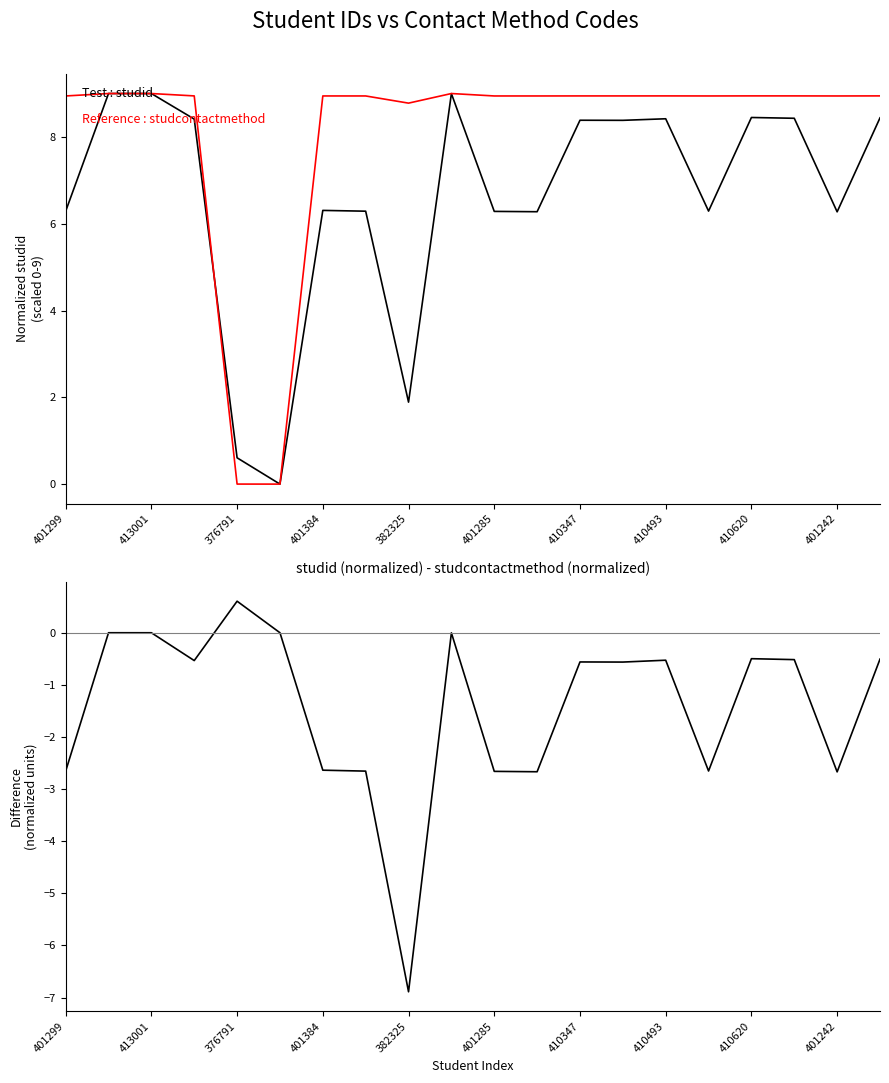

Does the chart have visible grid lines?

No